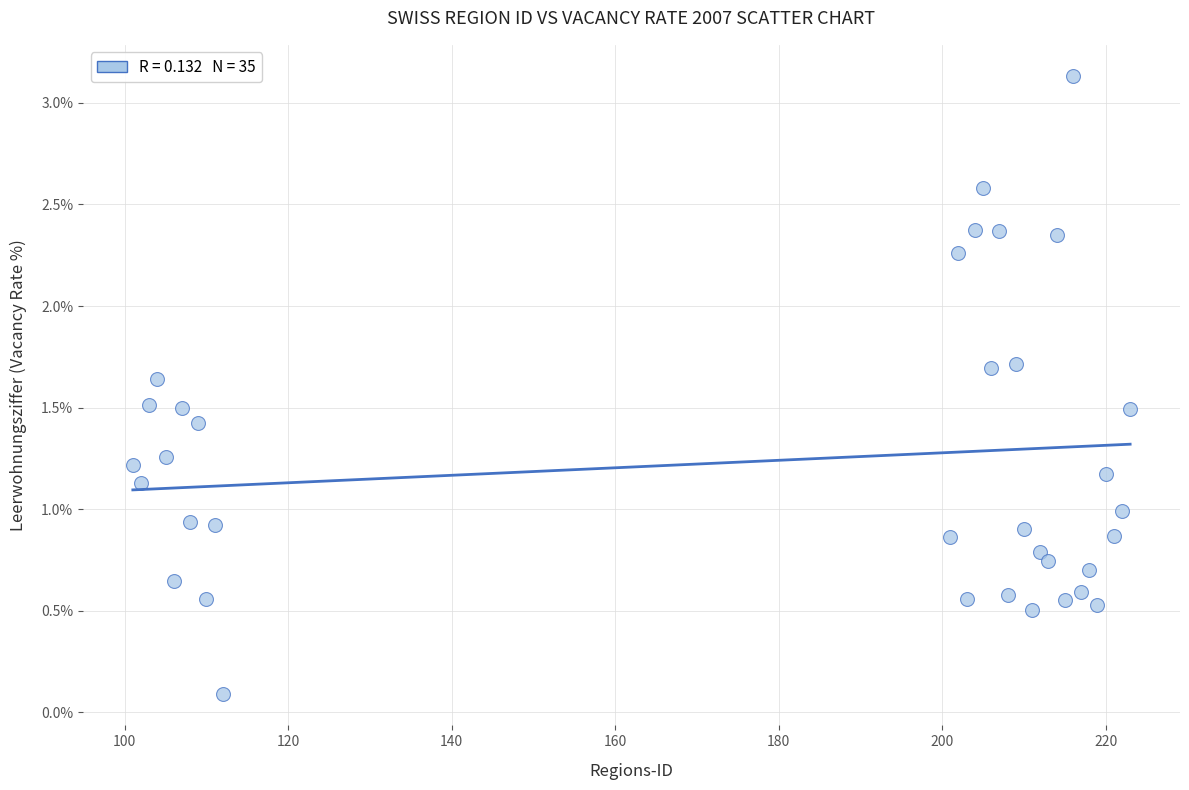

What is the range of X values (max minus min)?

122.0